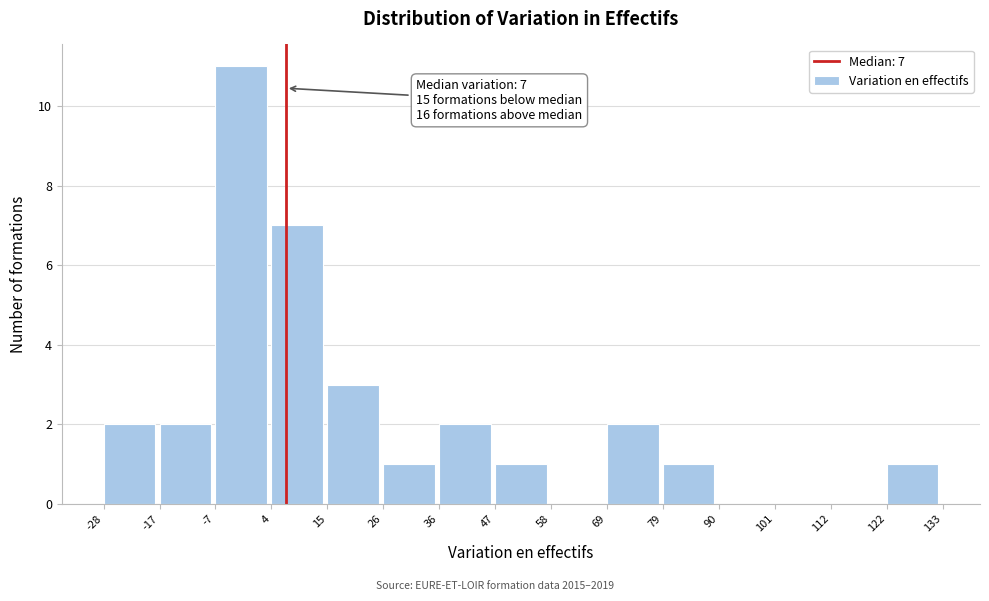

Which range on the x-axis has the tallest bar?

-7 to 4